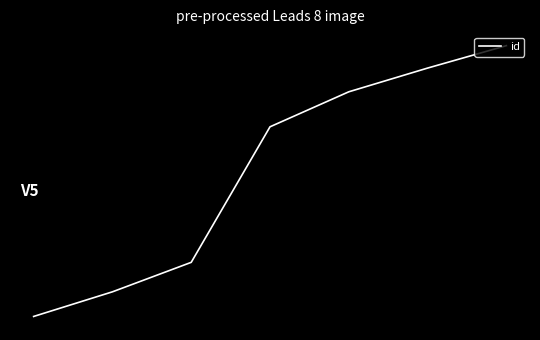

List the labels in order of value, smallest first.

0, 1, 2, 3, 4, 5, 6